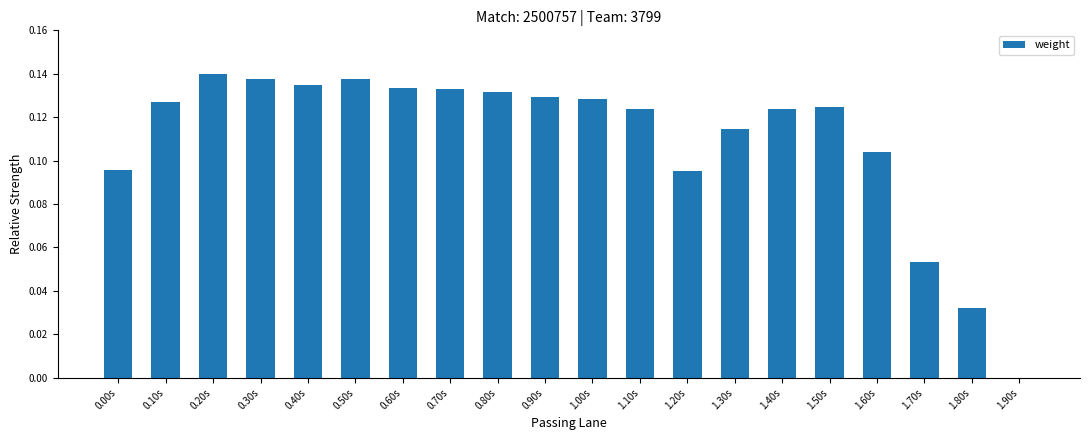

Is it true that the value at 0.80s is 0.2?

False